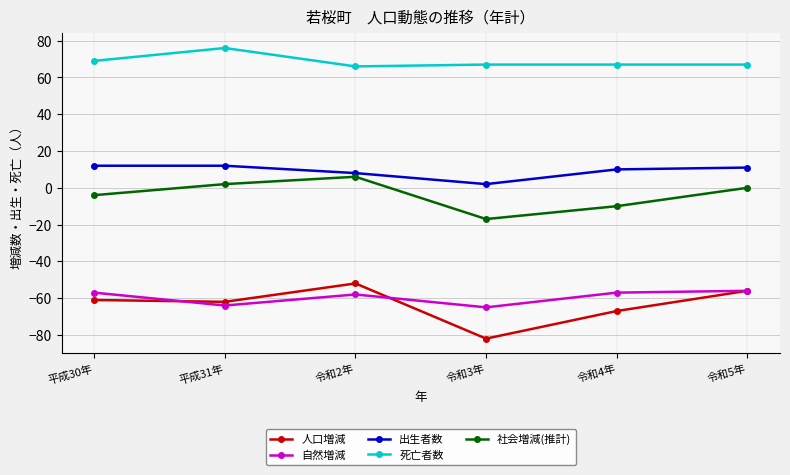

Between 令和2年 and 令和5年, which series saw the biggest shift?

社会増減(推計)